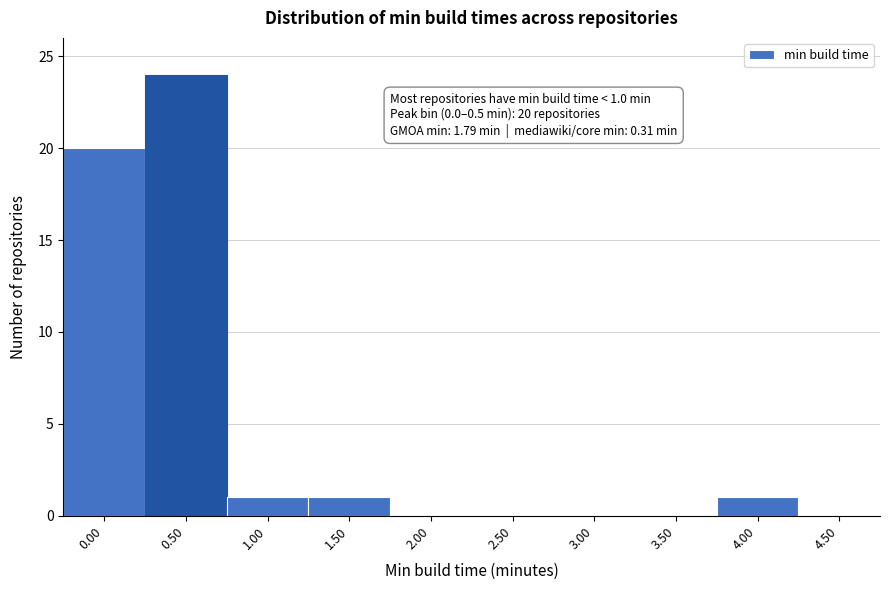

Reading right to left, transcribe all the data shown in this chart.

4.50=0	4.00=1	3.50=0	3.00=0	2.50=0	2.00=0	1.50=1	1.00=1	0.50=24	0.00=20